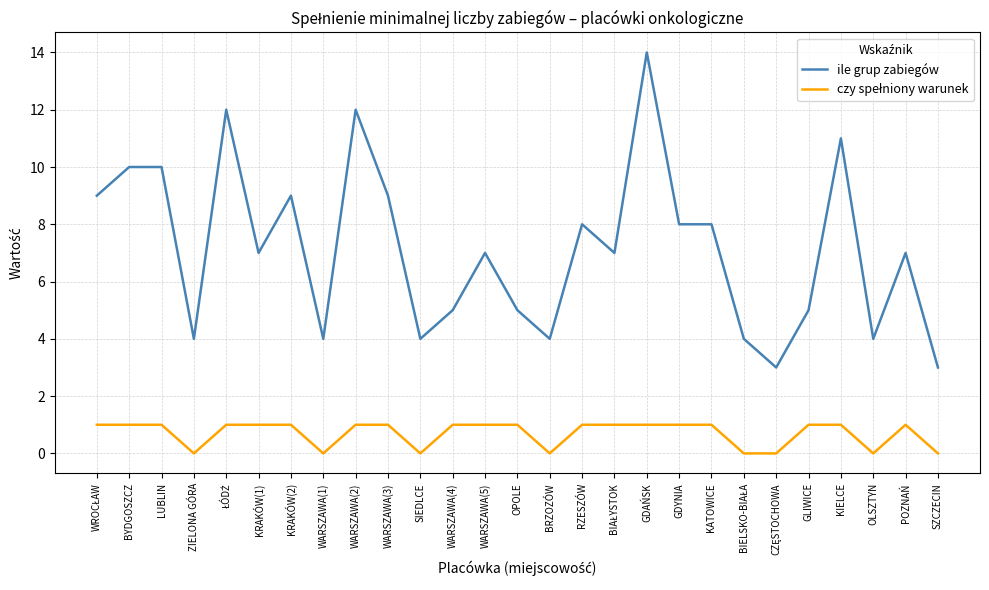

At which category is the sum across all series the highest?

GDAŃSK